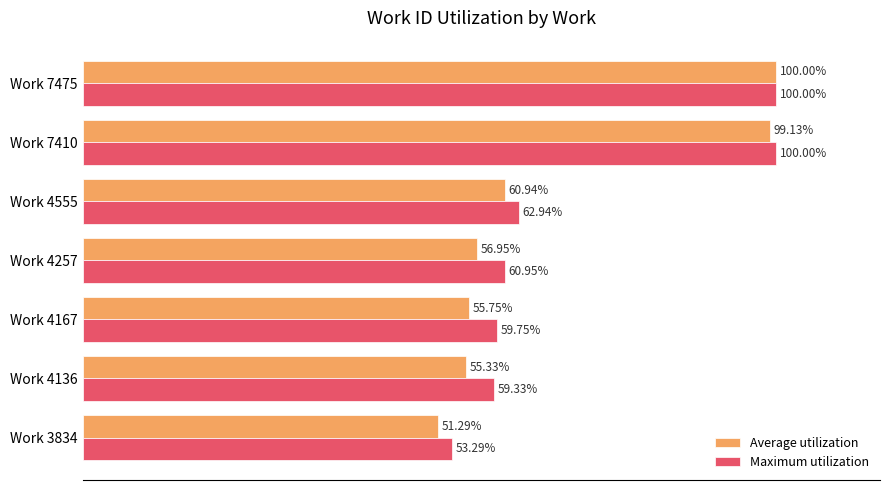

Is the value of Average utilization at Work 7410 greater than the value of Maximum utilization at Work 3834?

Yes